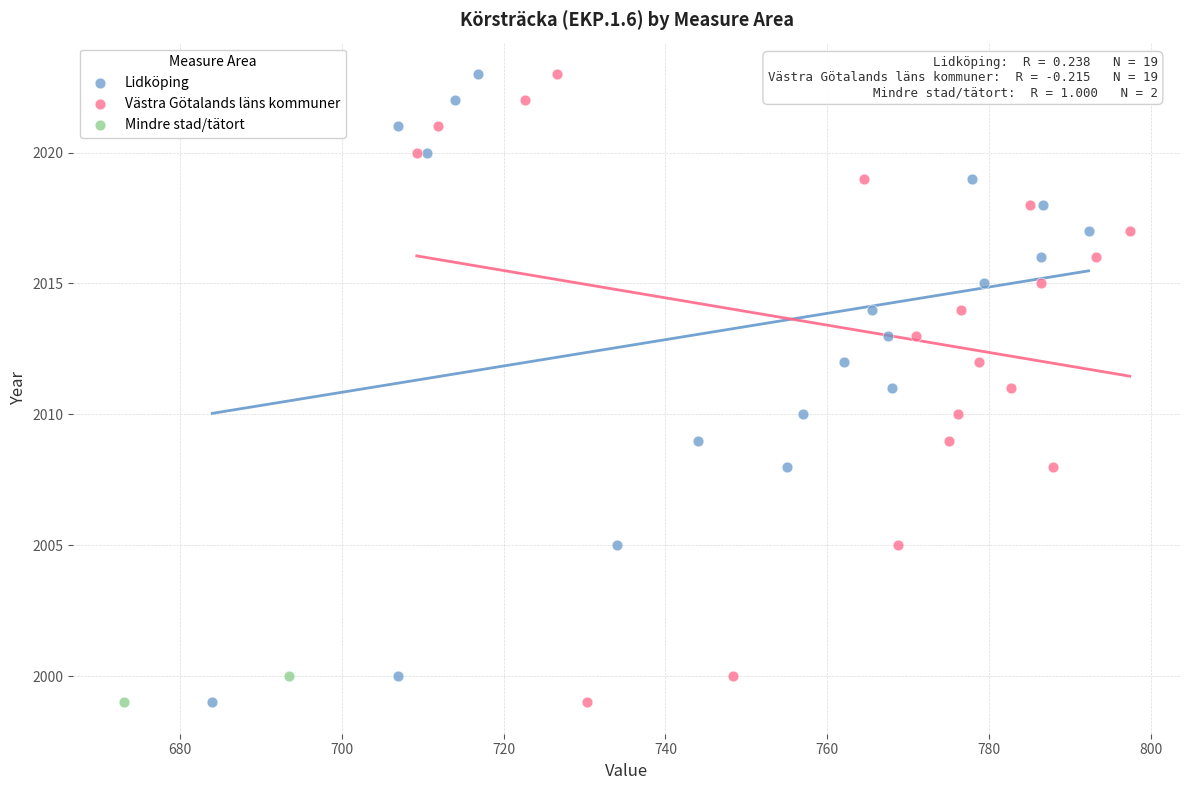

What are all the series names shown in the legend?

Lidköping, Västra Götalands läns kommuner, Mindre stad/tätort